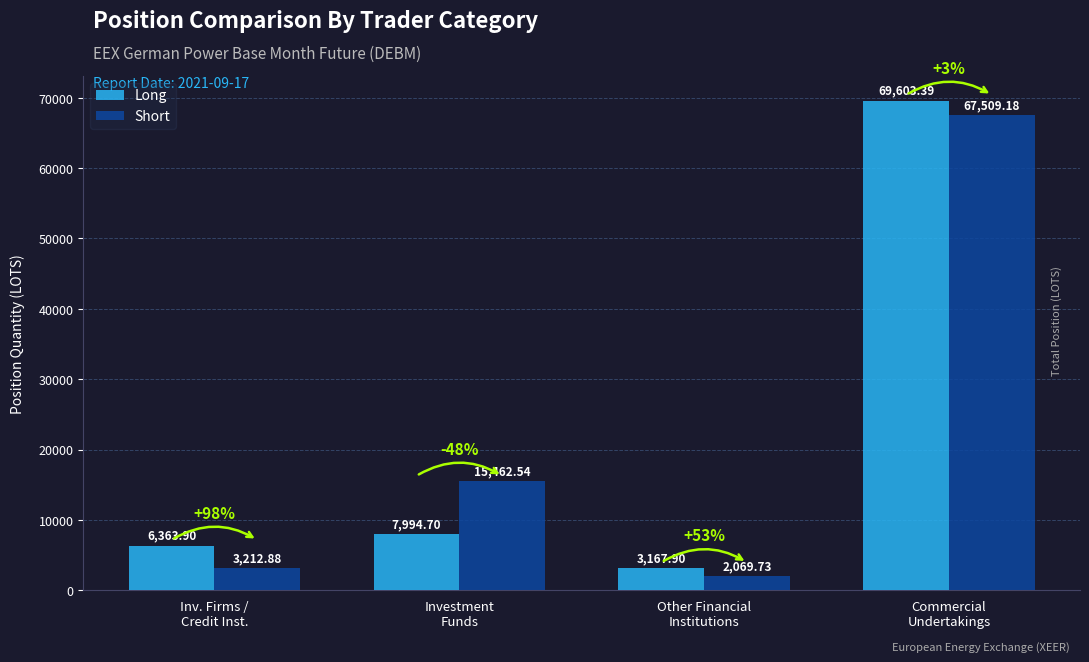

At which category is the sum across all series the highest?

Commercial
Undertakings